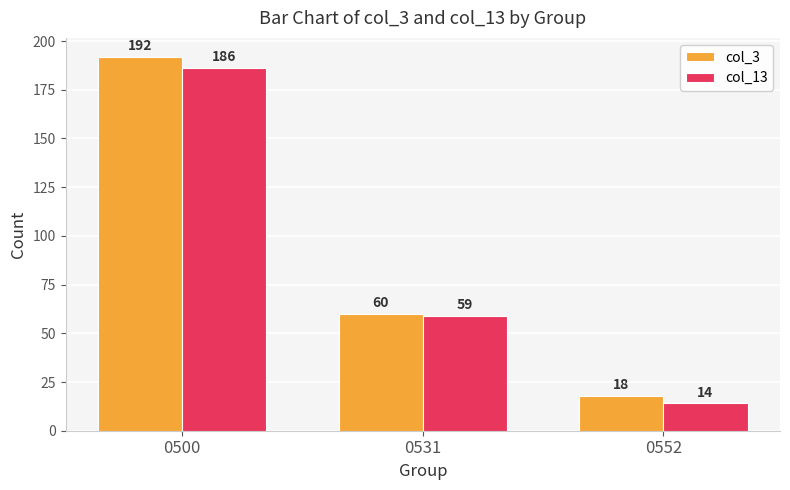

What is the value of the col_3 bar at the 3rd from the left?

18